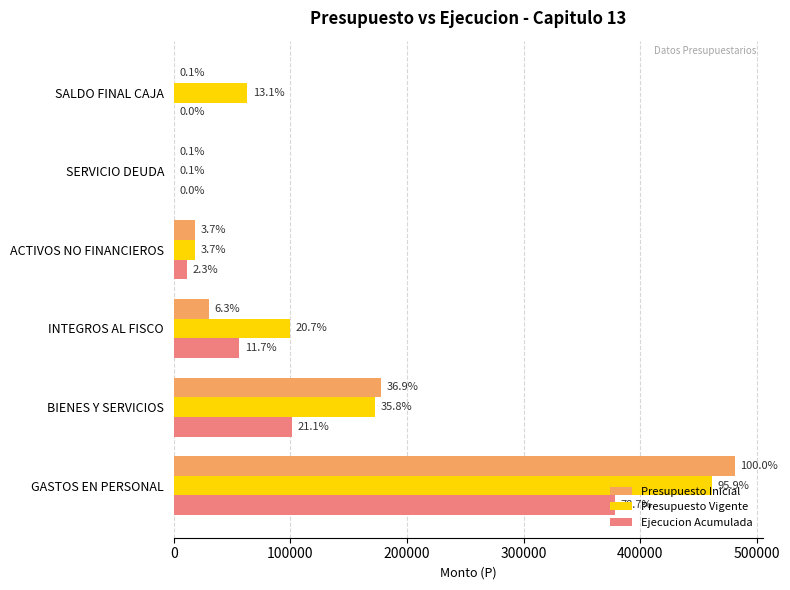

What is the difference between the second highest and minimum values in the Presupuesto Vigente series?

171770